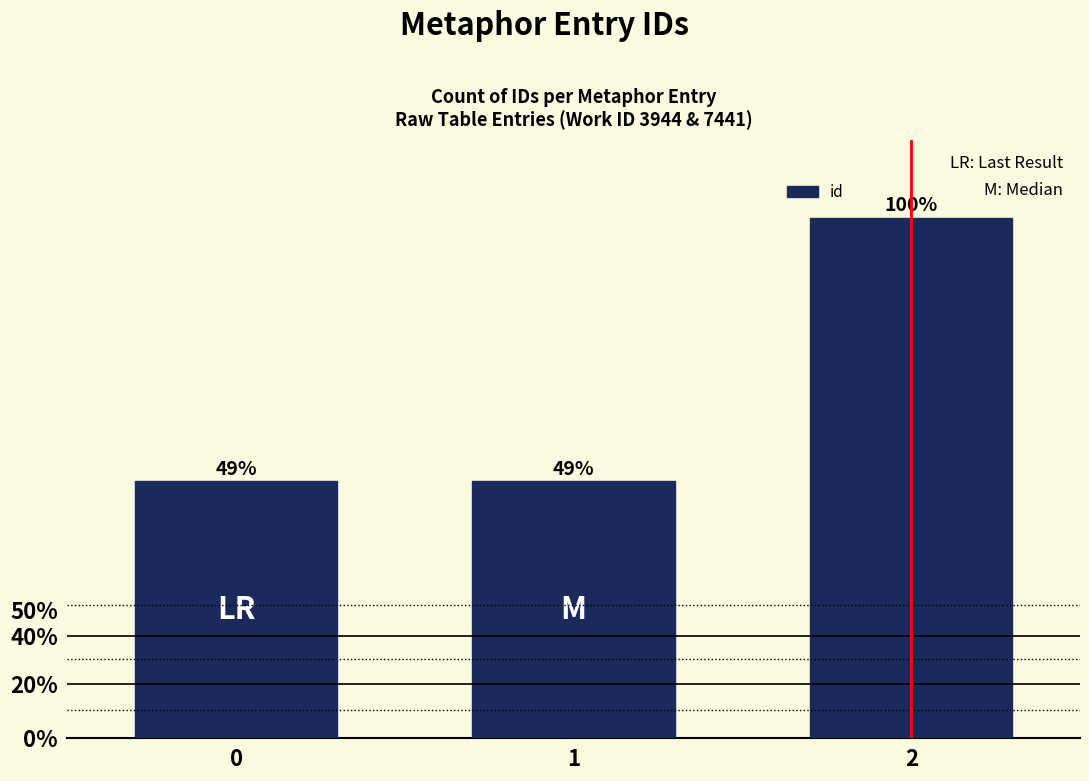

Does the chart contain any negative values?

No